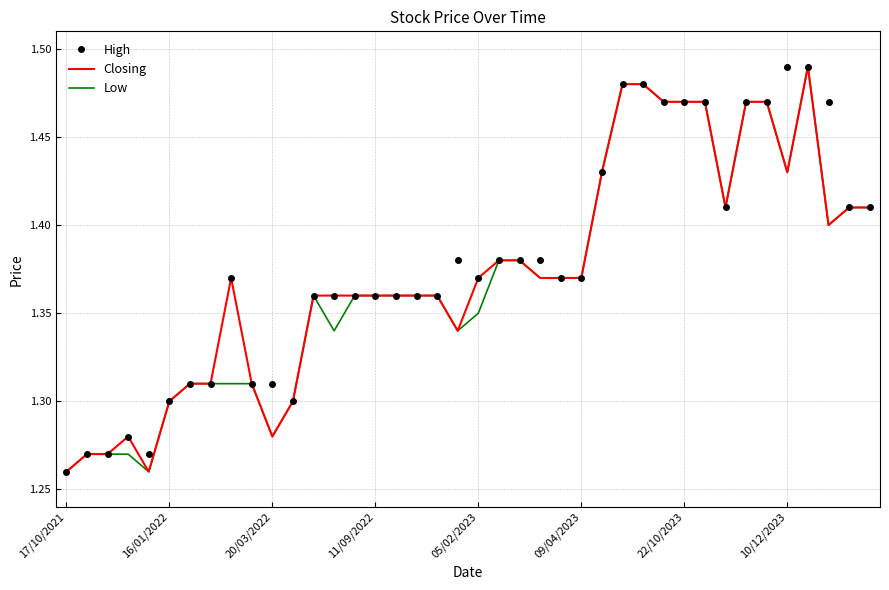

At which label does Low reach its minimum?

17/10/2021